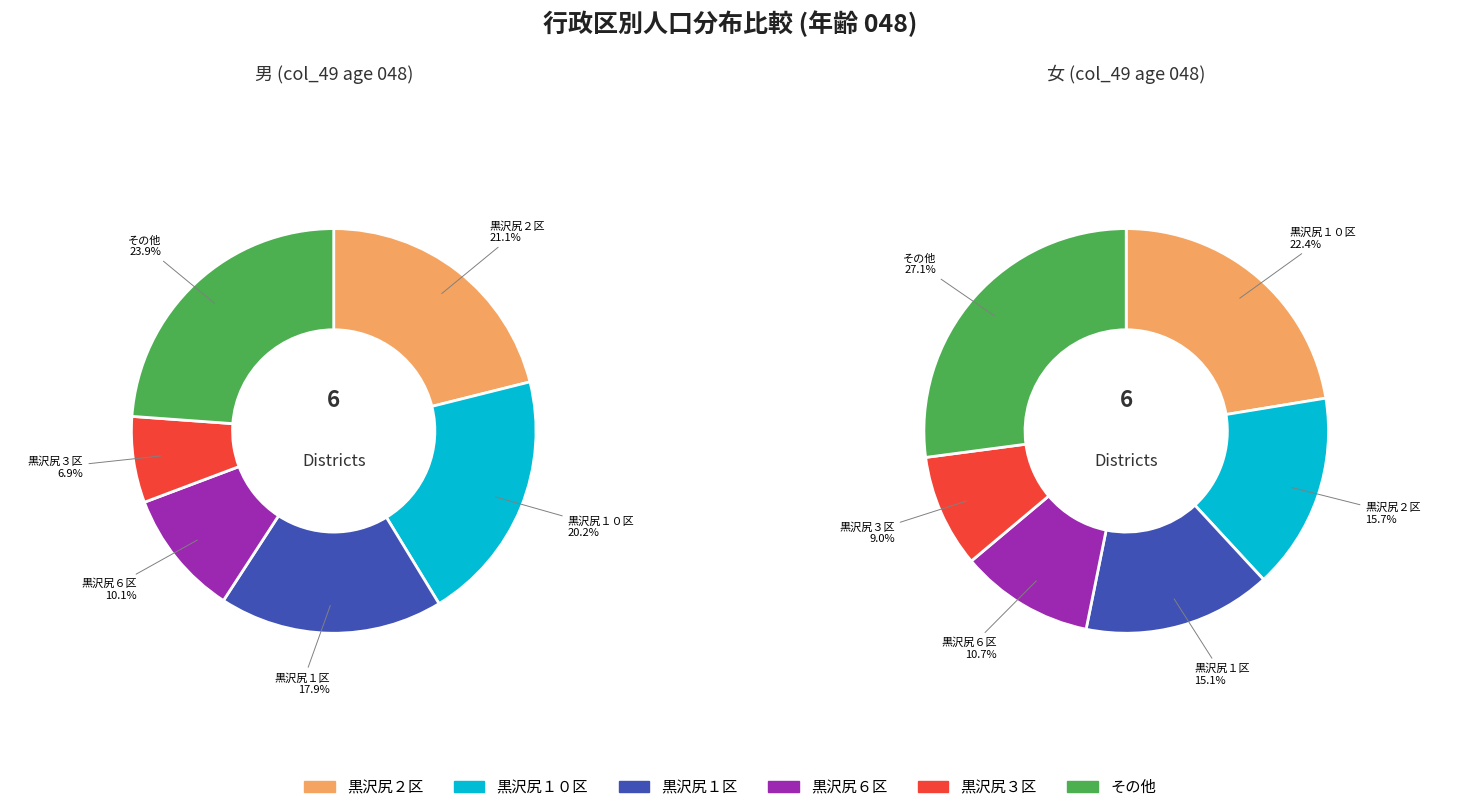

Is 黒沢尻１０区 the majority of the pie?

No